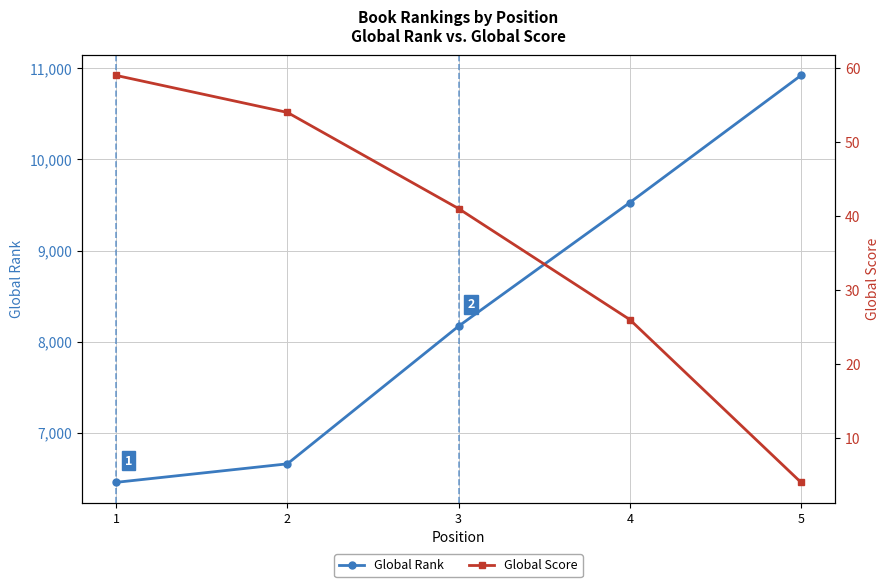

True or false: Global Score and Global Rank cross at least once.

False